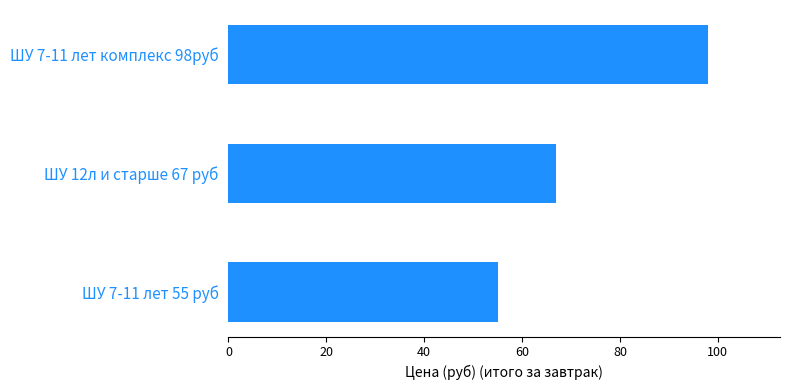

Count the number of data series in this chart.

1